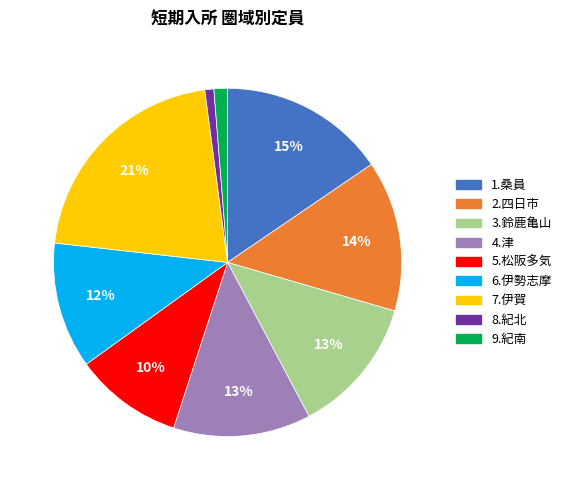

To the nearest percent, what percentage of the pie is 6.伊勢志摩?

12%